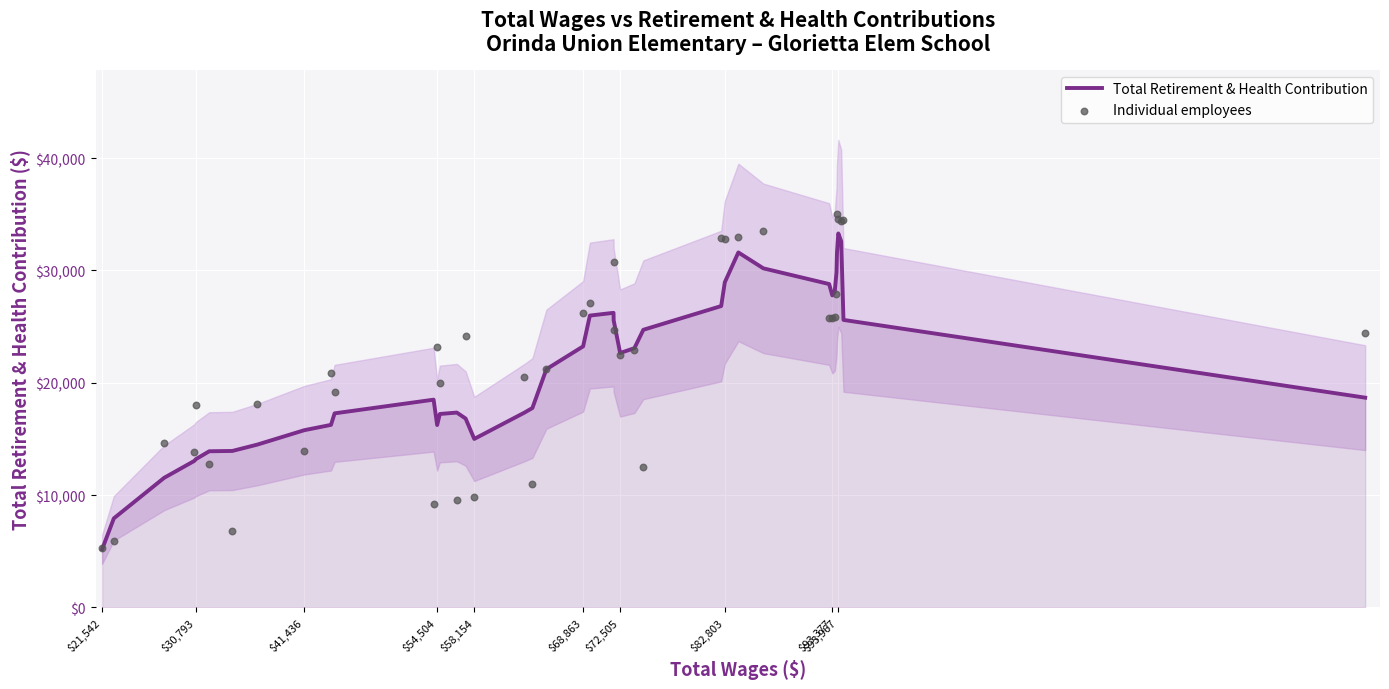

At how many categories does at least one series exceed 6787?

39